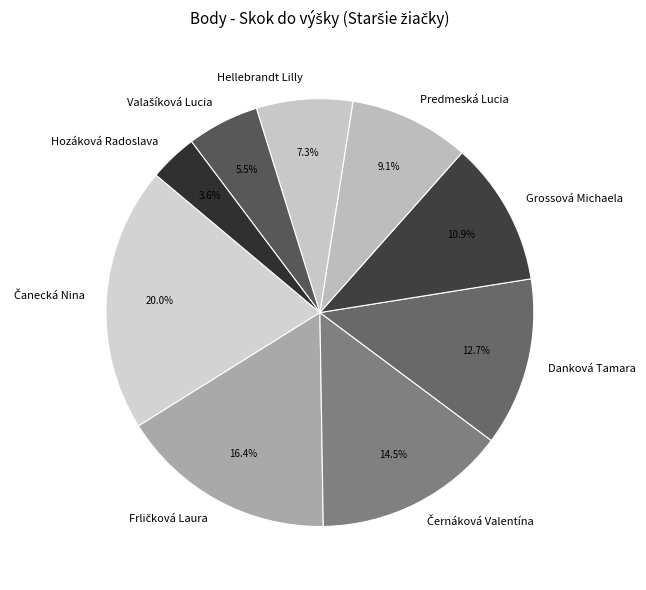

What portion of the pie excludes Hozáková Radoslava?

96.4%